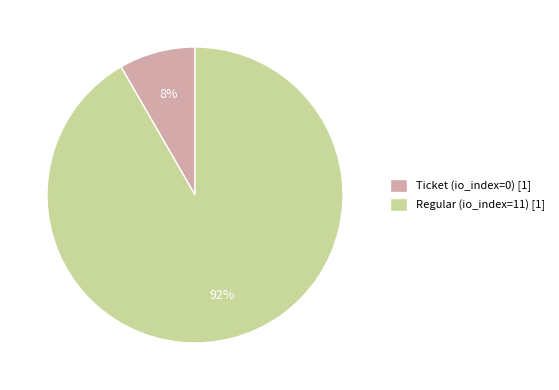

To the nearest percent, what is the average slice percentage?

50%